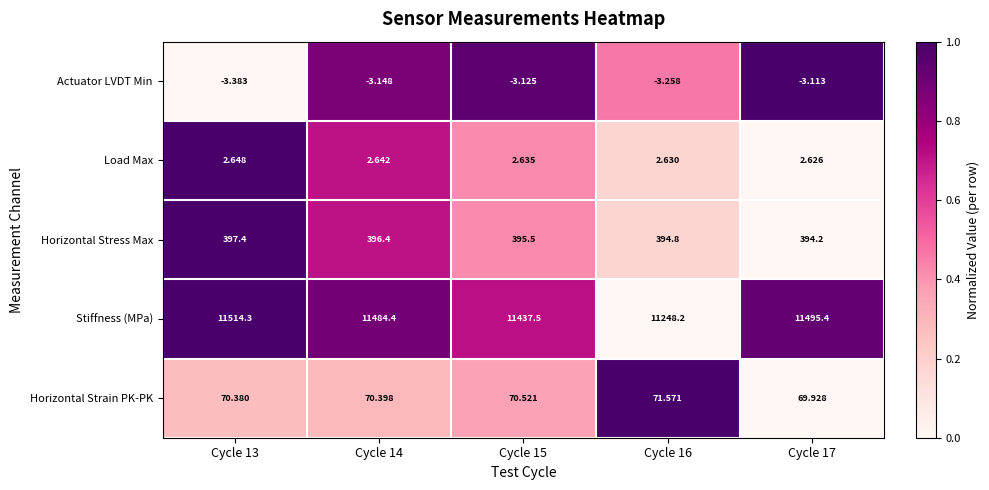

Which series changed the most between Cycle 13 and Cycle 17?

Stiffness (MPa)